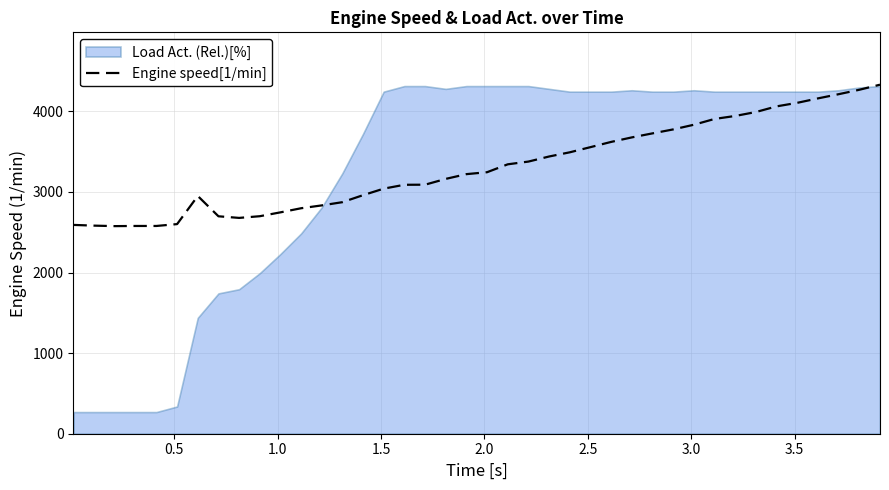

Does the chart have visible grid lines?

Yes